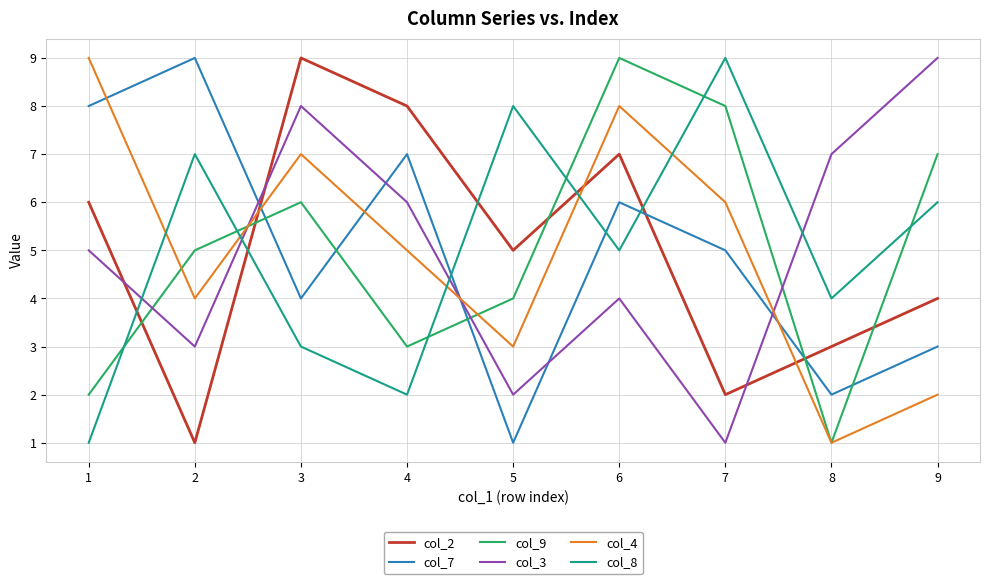

What are all the series names shown in the legend?

col_2, col_7, col_9, col_3, col_4, col_8